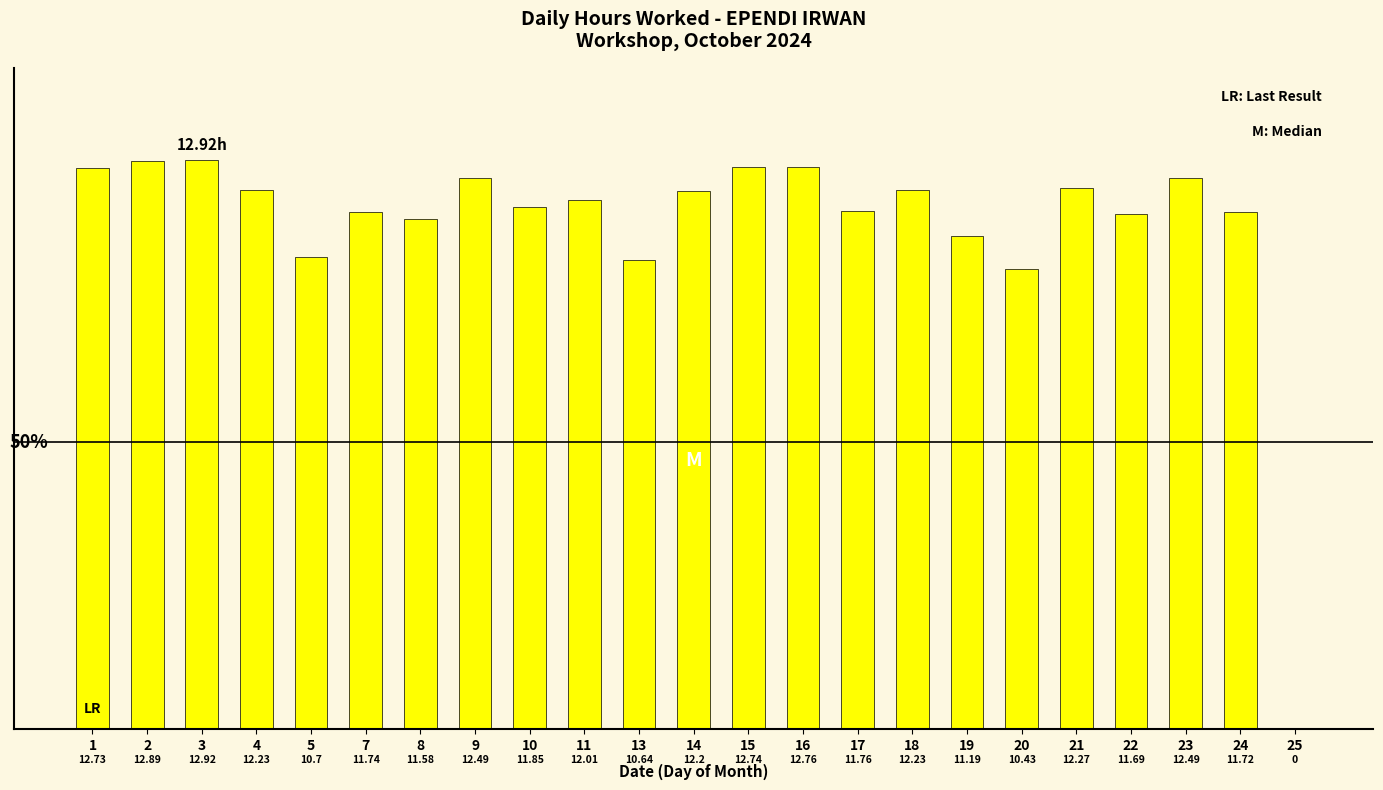

What is the sum of the values at 14 and 17?

24.0